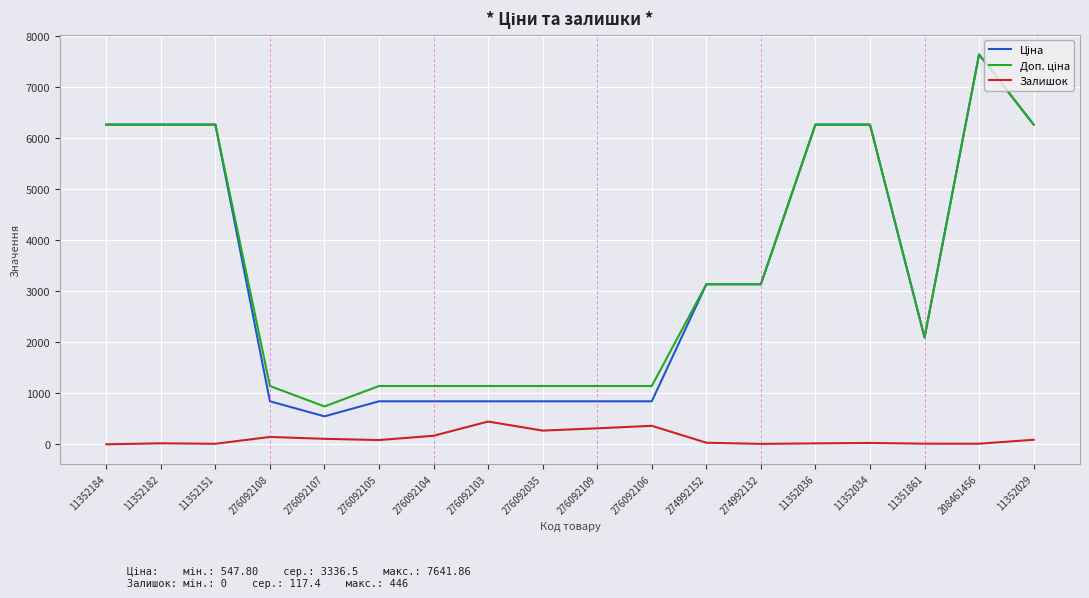

Which category has the highest value across all series?

208461456